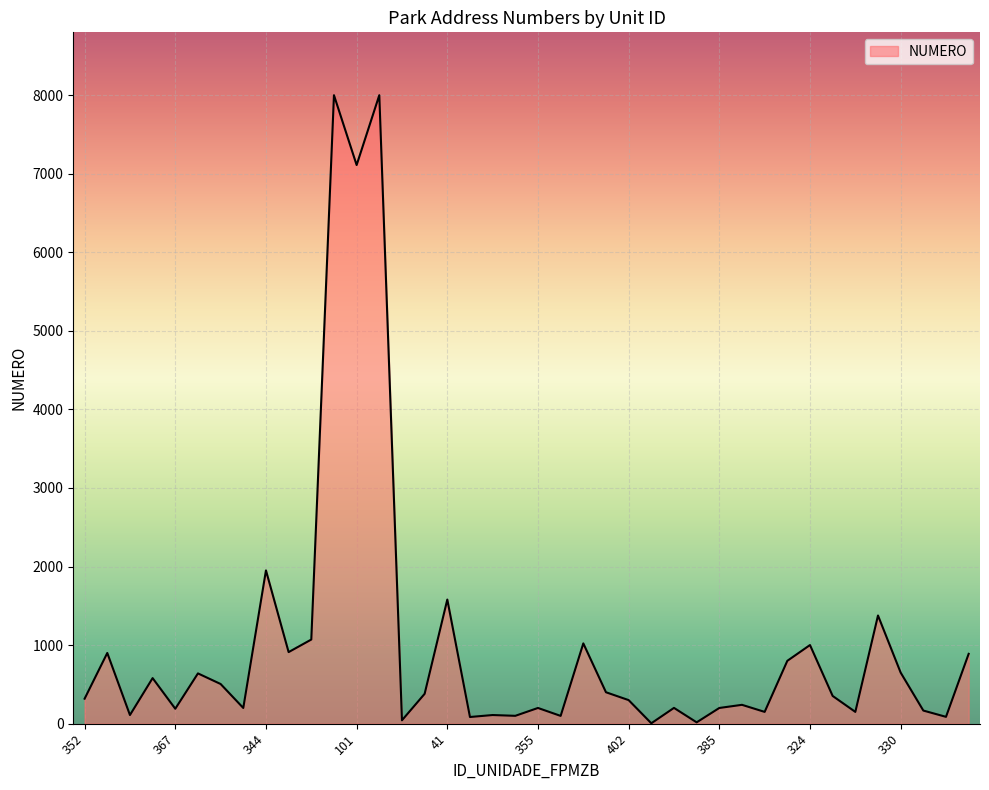

What is the difference between the maximum and minimum values?

7995